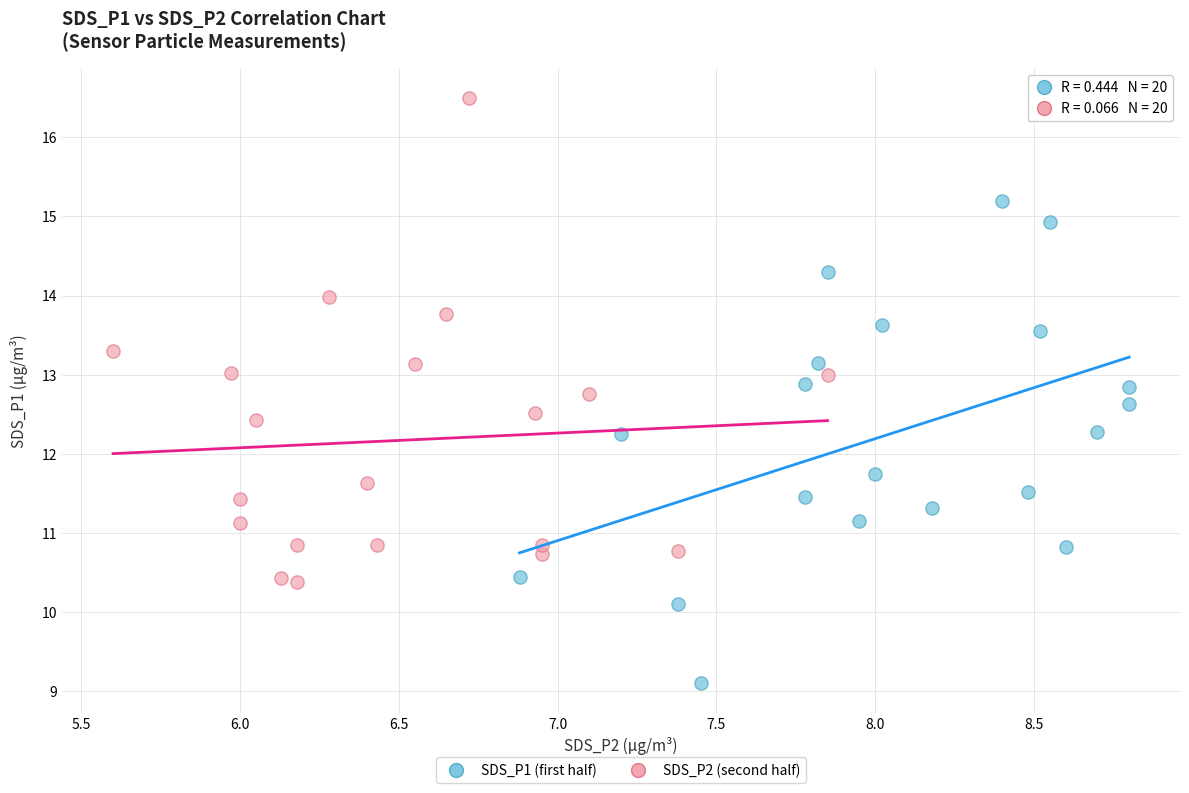

Which series contains the lowest Y value?

SDS_P1 (first half)